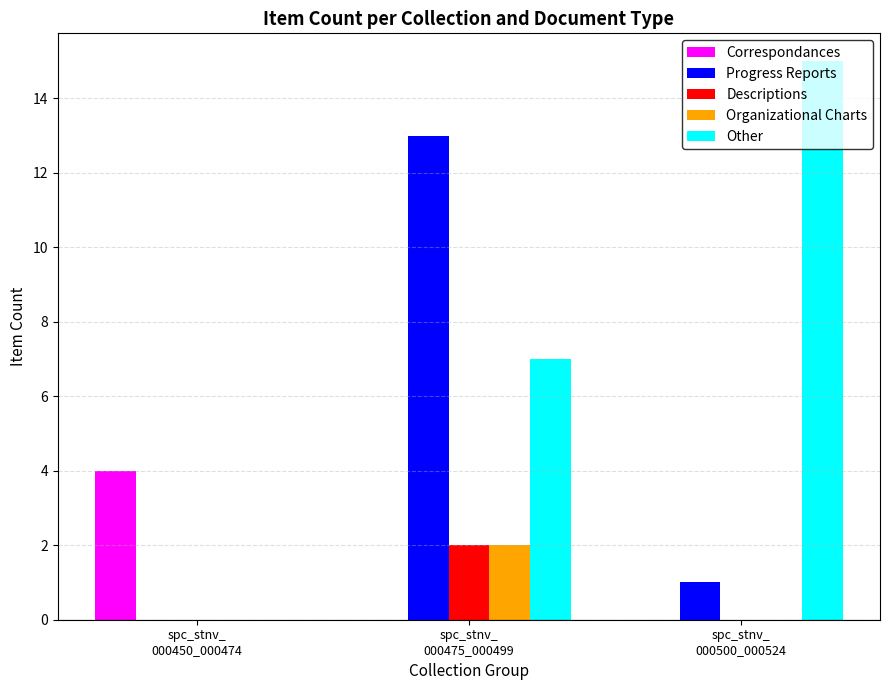

At which label does Correspondances reach its peak?

spc_stnv_
000450_000474